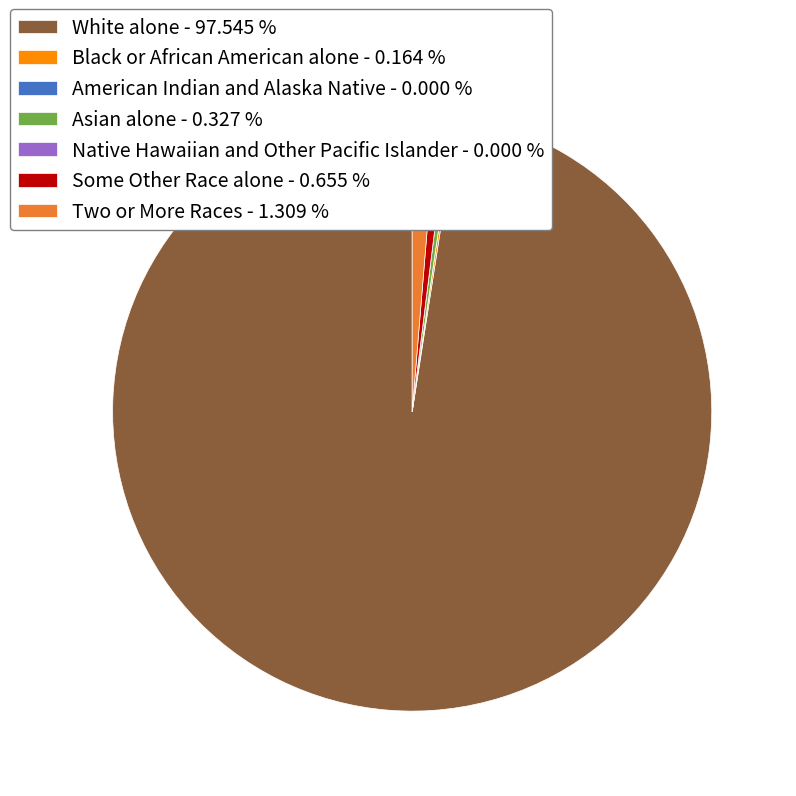

Is it true that Two or More Races is 8% of the pie?

False